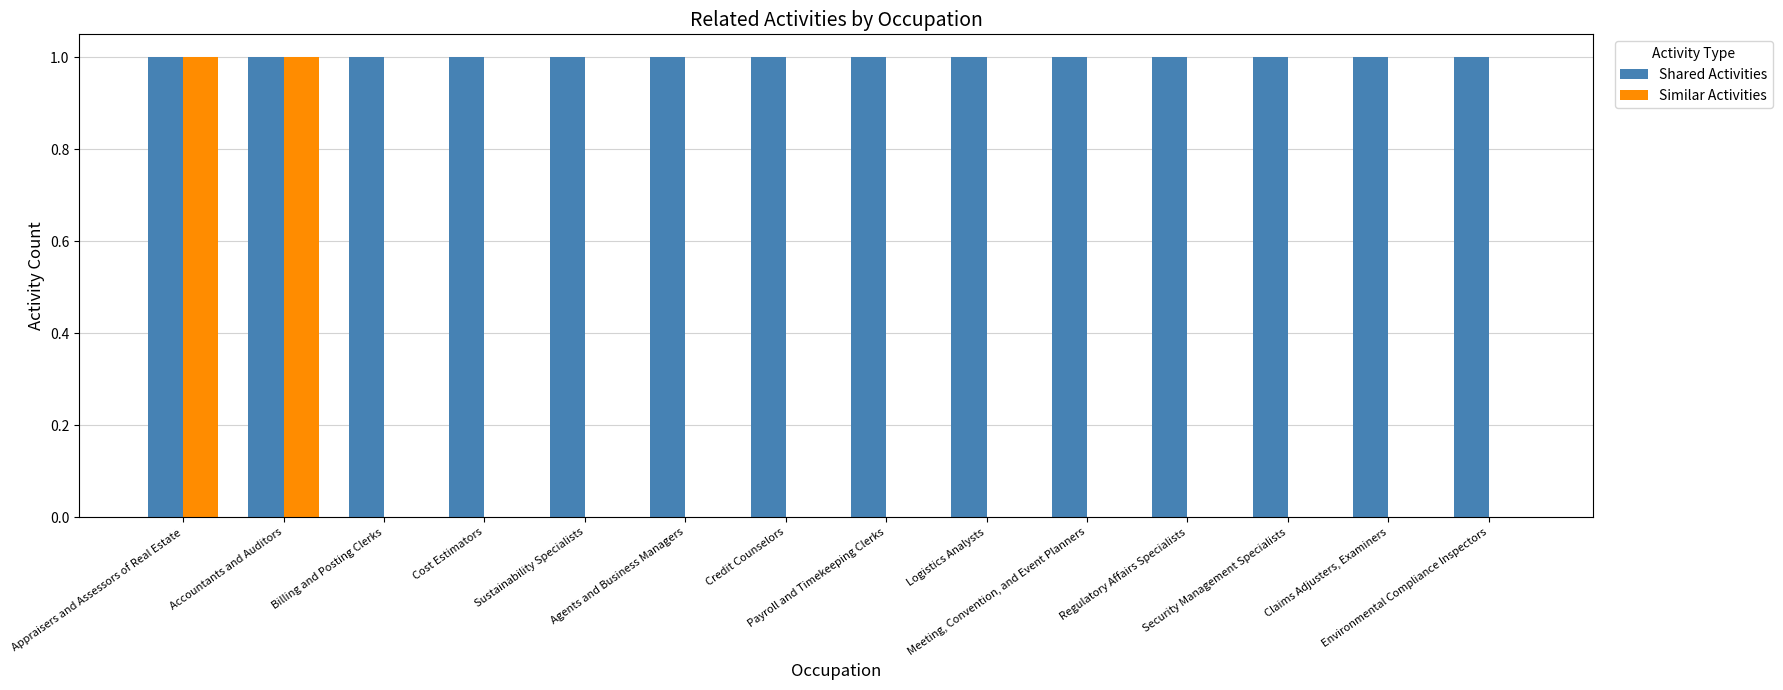

Are the bars horizontal?

No